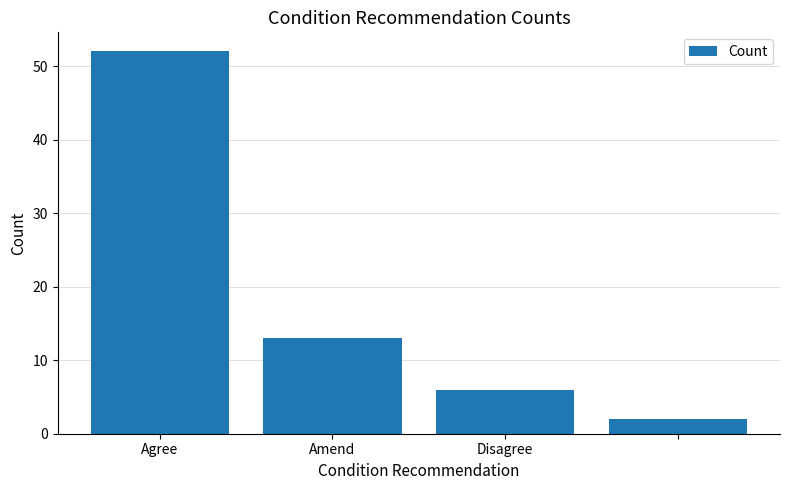

What is the difference between the second highest and second lowest values?

7